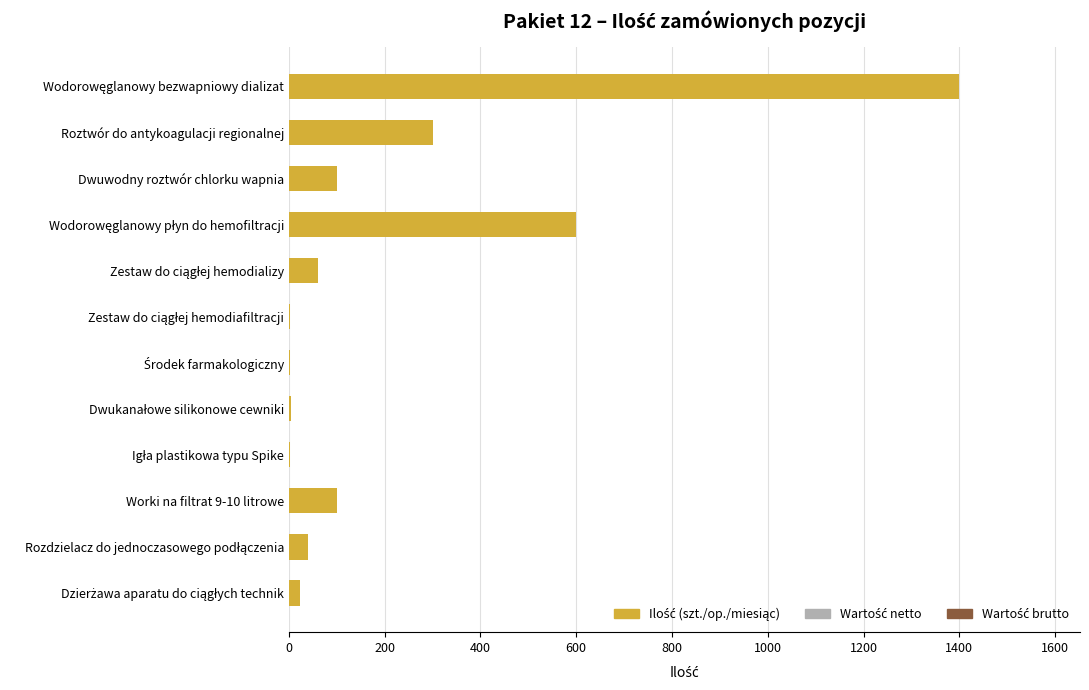

Is it true that the value at Worki na filtrat 9-10 litrowe is 168?

False